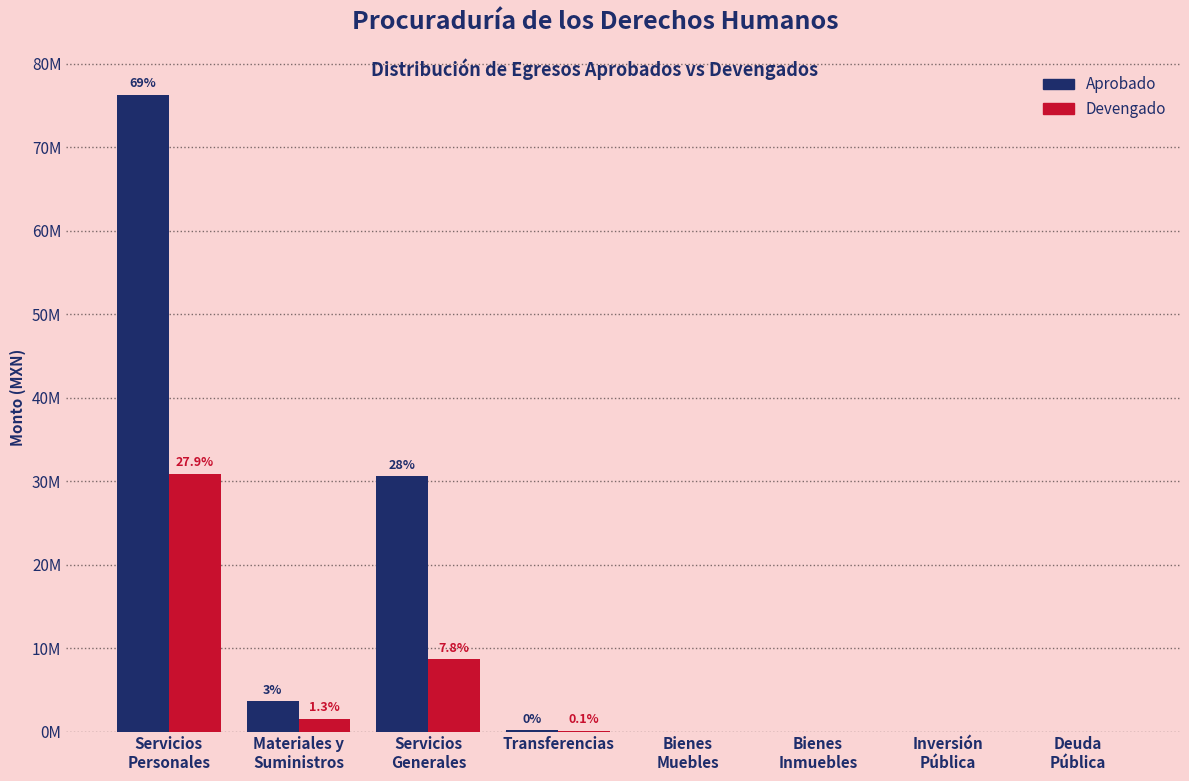

What are all the series names shown in the legend?

Aprobado, Devengado